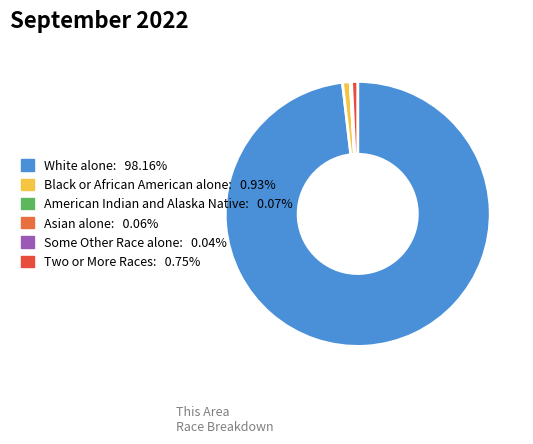

Is there a majority slice in this chart?

Yes